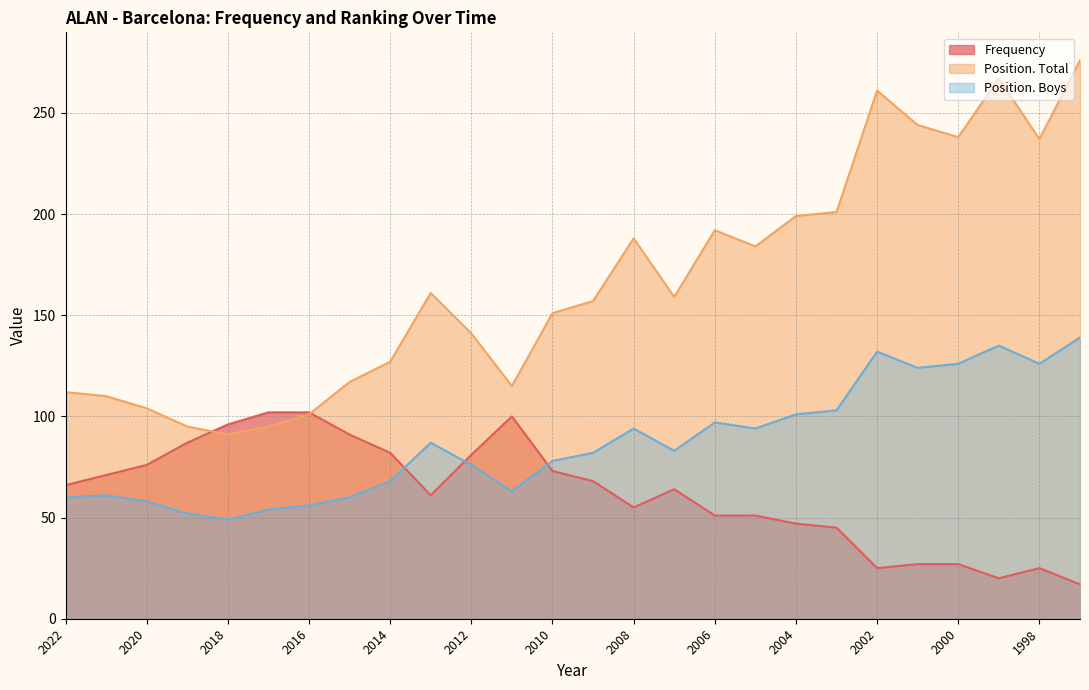

The value of Position. Boys at 2012 is 76. True or false?

True